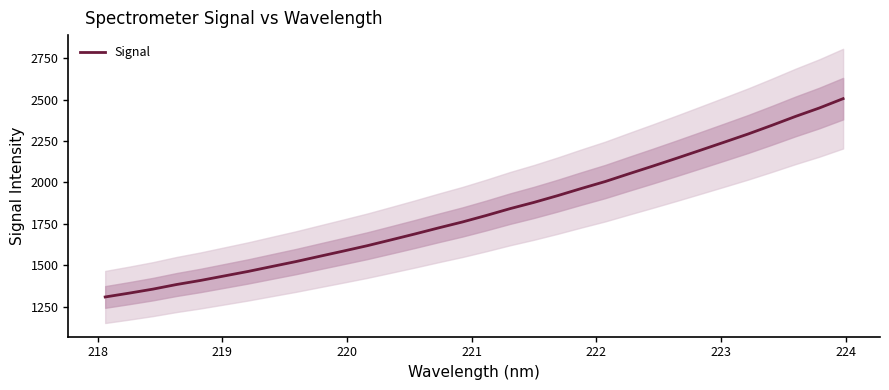

What is the maximum value for Signal?

2505.3